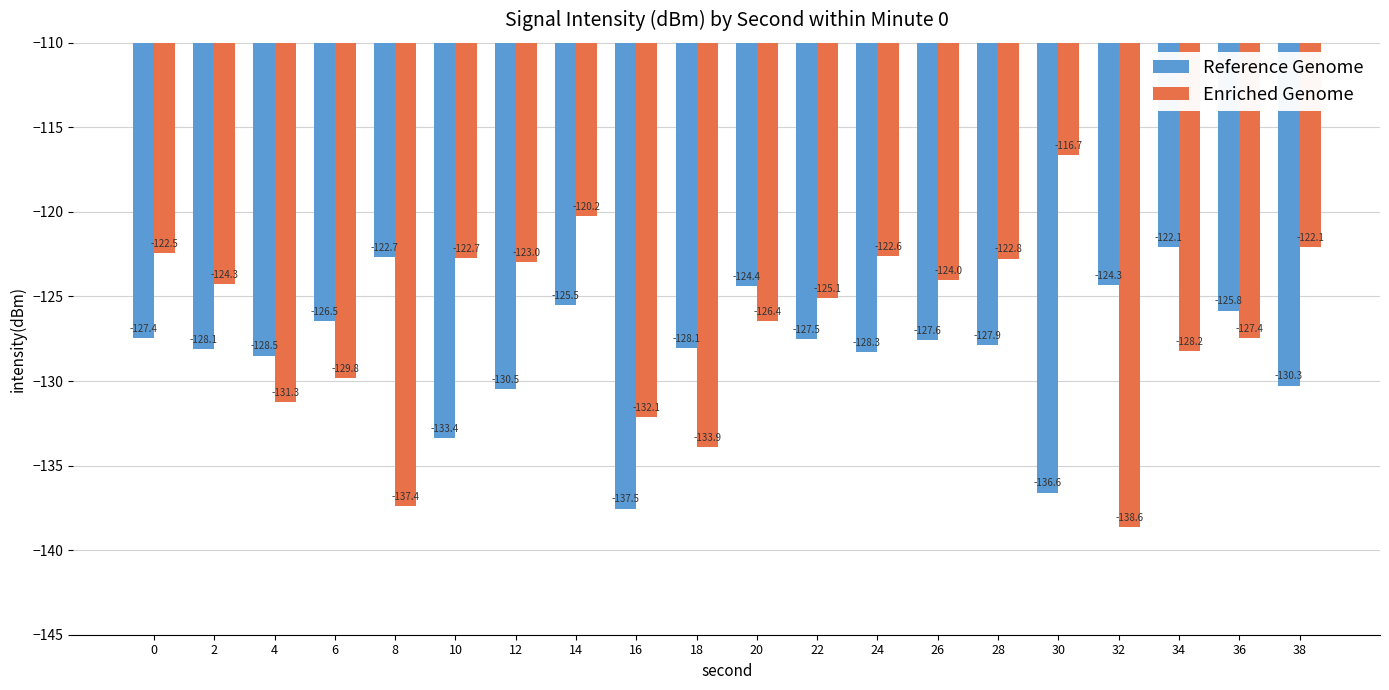

The value of Enriched Genome at 28 is -79.9. True or false?

False